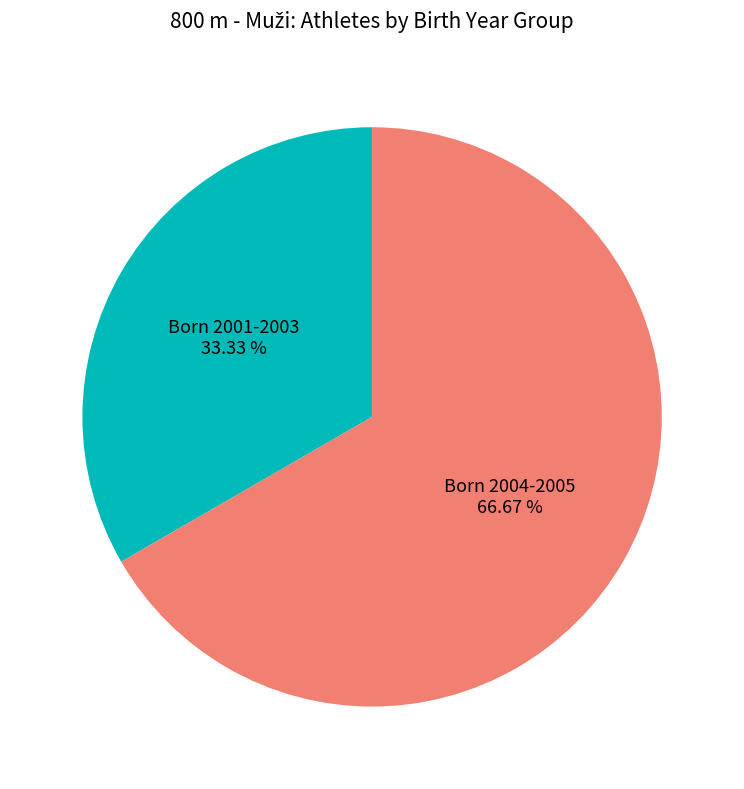

Is there a majority slice in this chart?

Yes